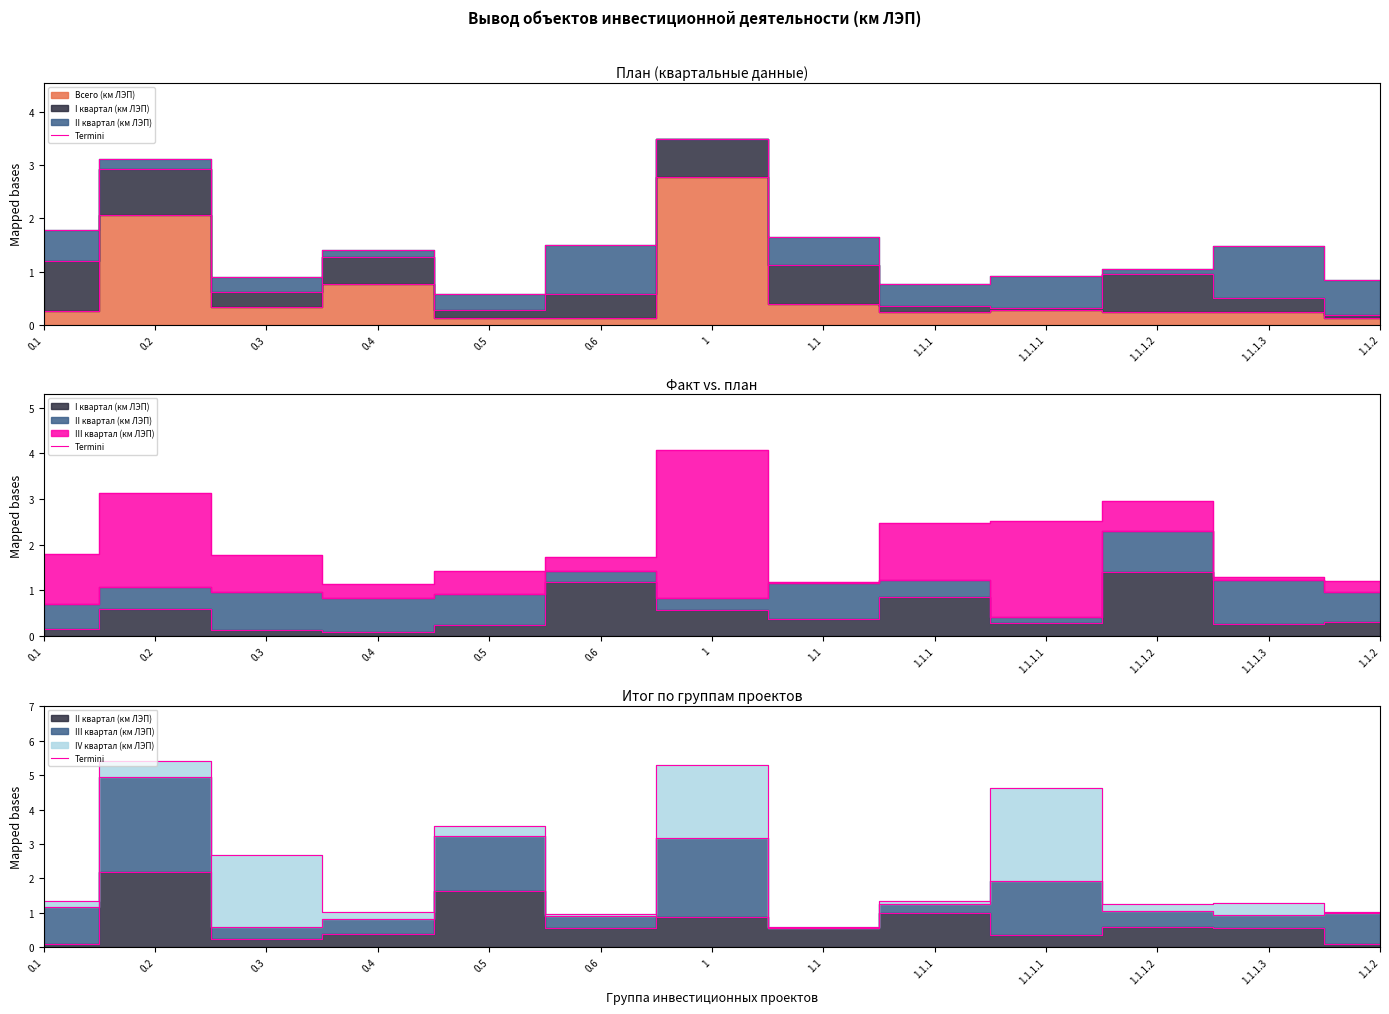

What is the average value?

2.3